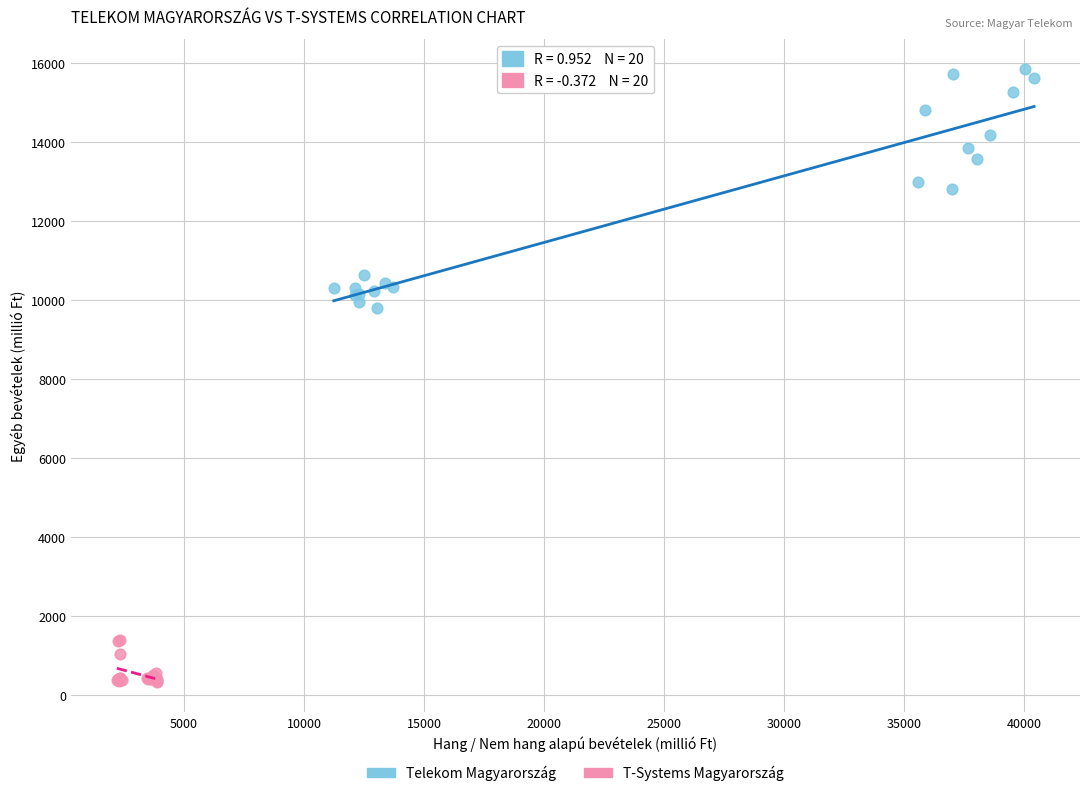

Which series has the largest Y range (max minus min)?

Telekom Magyarország